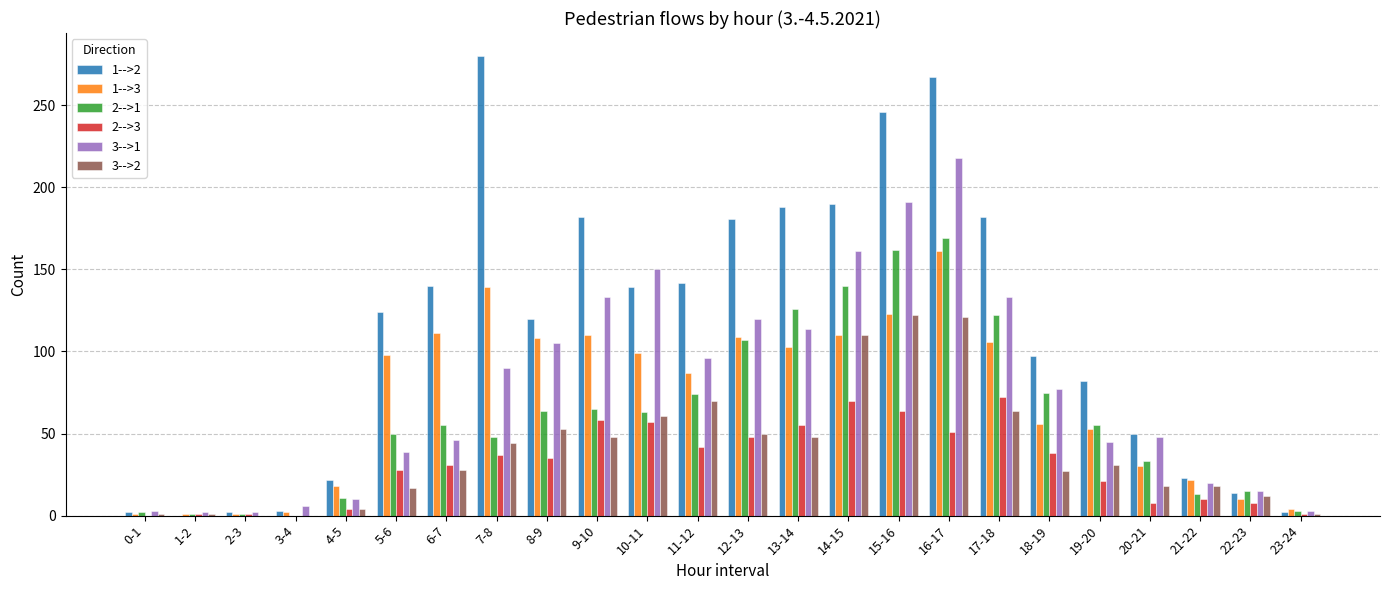

Are the bars horizontal?

No